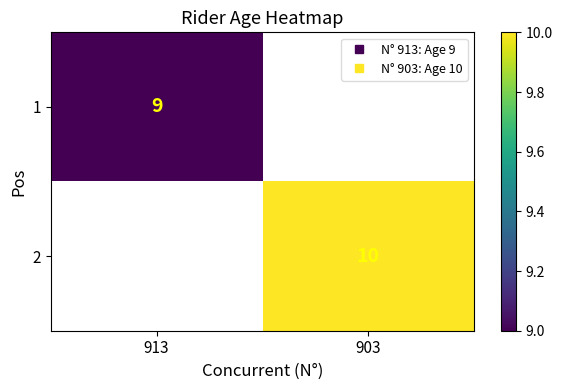

True or false: 1 has a value of 0 at 903.

True